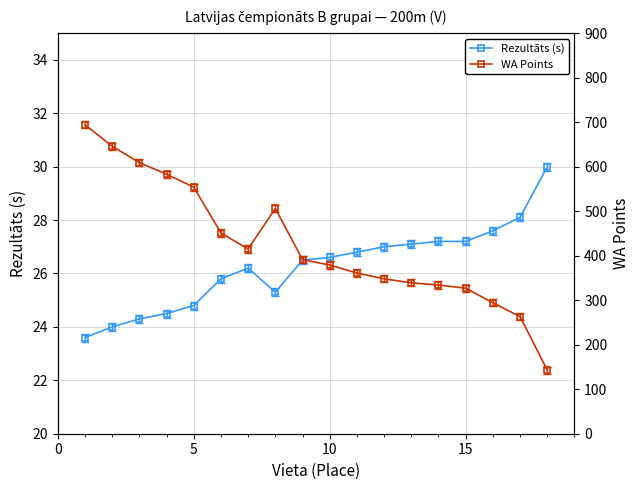

What is the highest value of the Rezultāts (s) series?

30.0